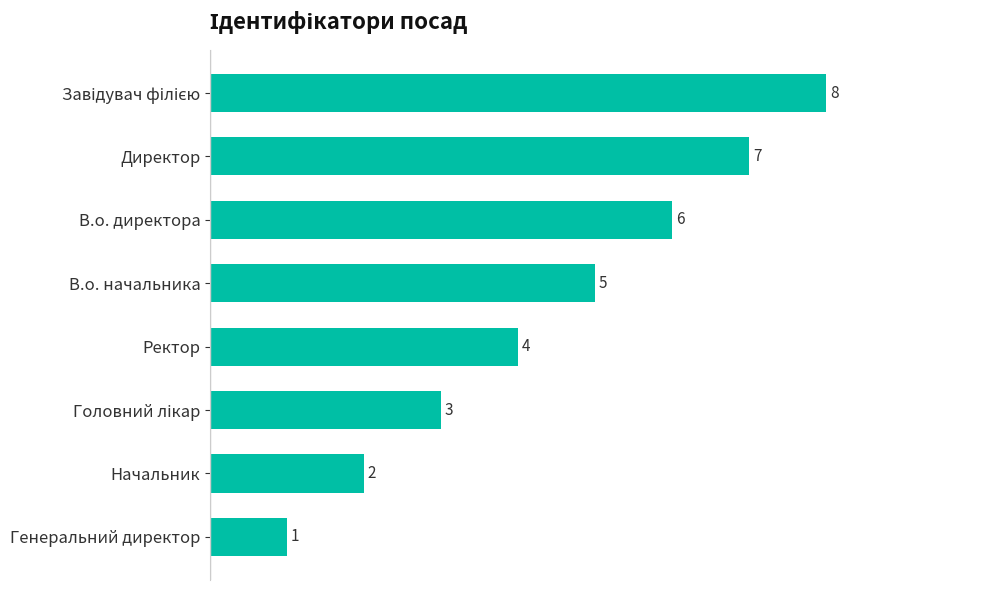

Is it true that the value at В.о. начальника is 7?

False